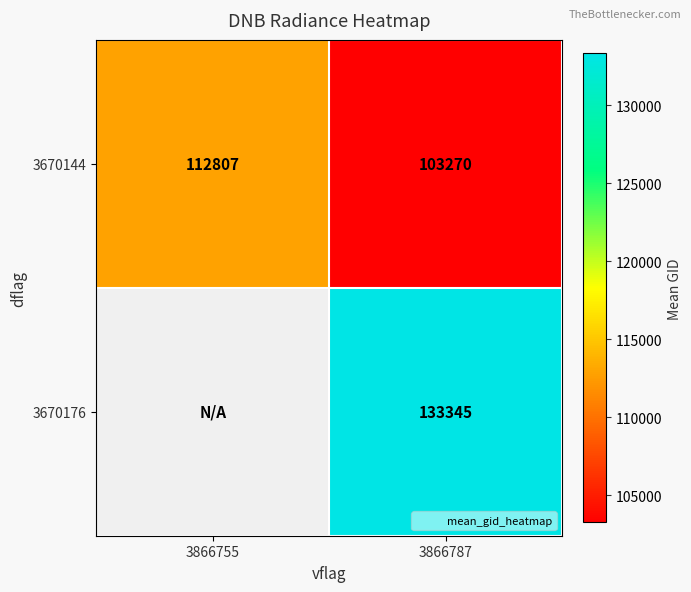

Rank the series by their maximum value, from lowest to highest.

3670144, 3670176